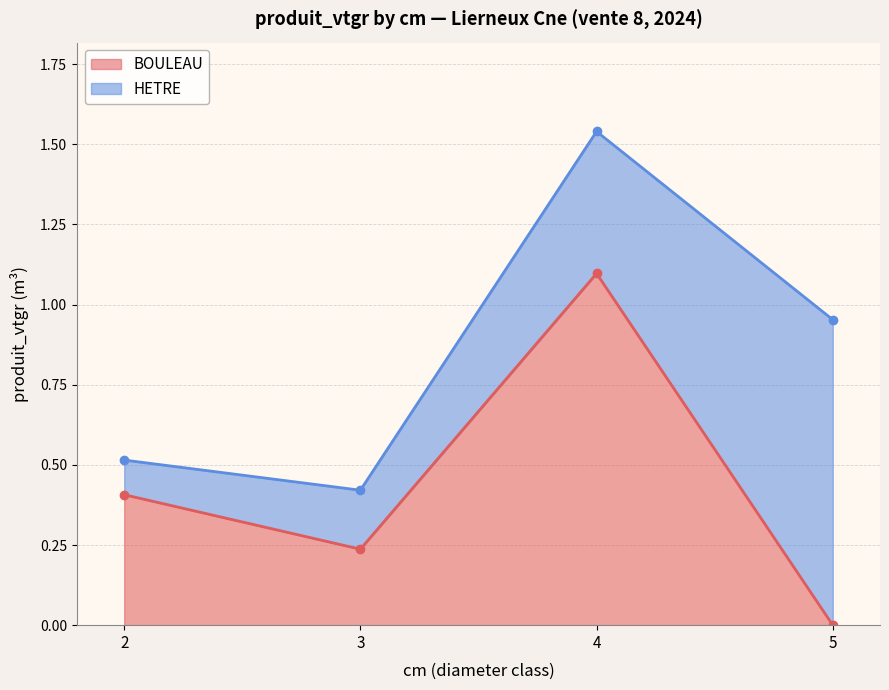

True or false: BOULEAU has more than 0 interior local peaks.

True